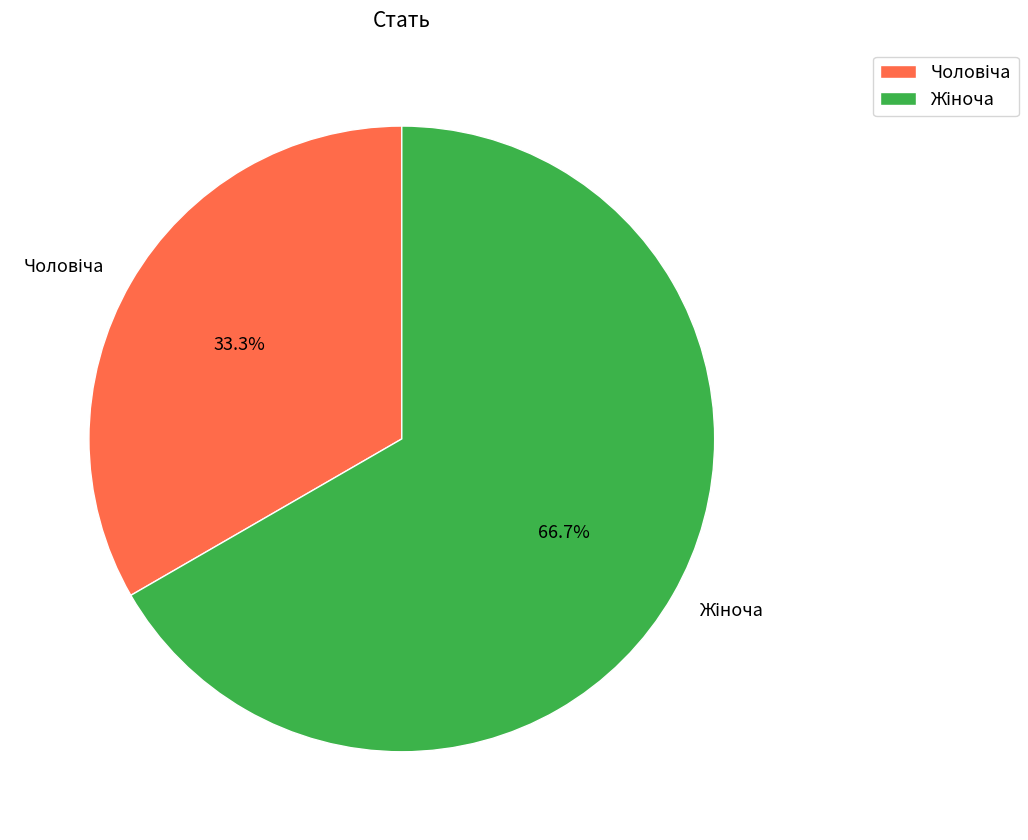

Is there a majority slice in this chart?

Yes